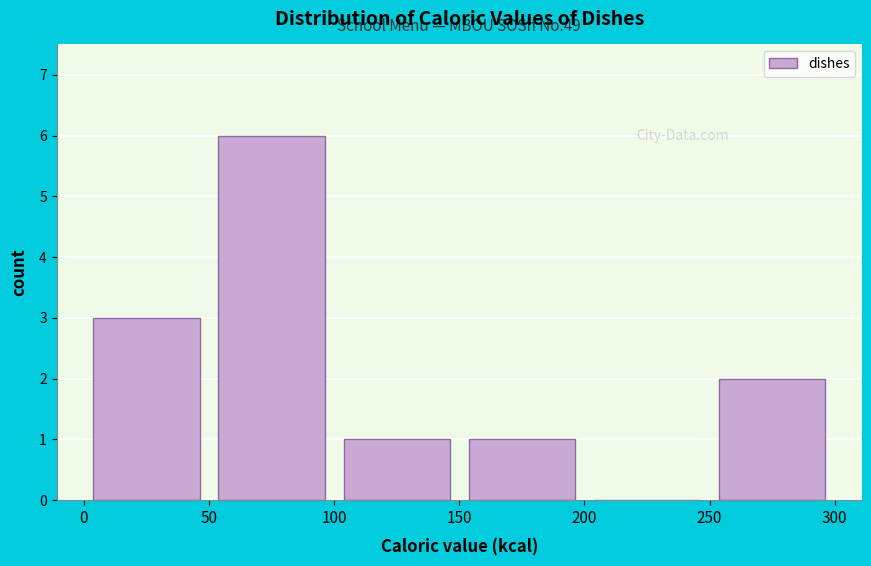

Over which range of the x-axis is the bar tallest?

50 to 100